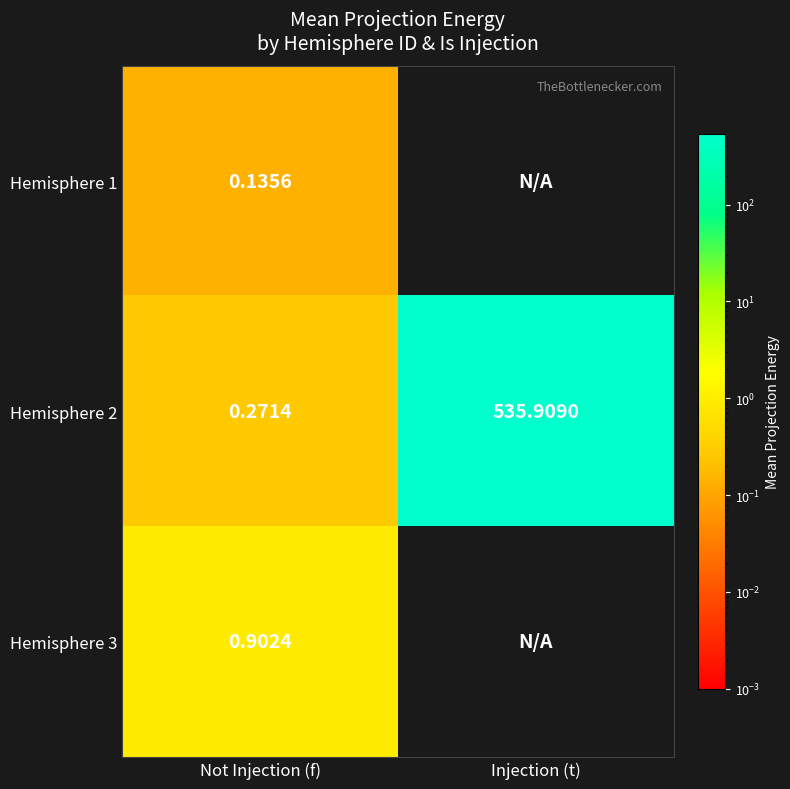

Which category has the lowest value in the Hemisphere 2 series?

Not Injection (f)